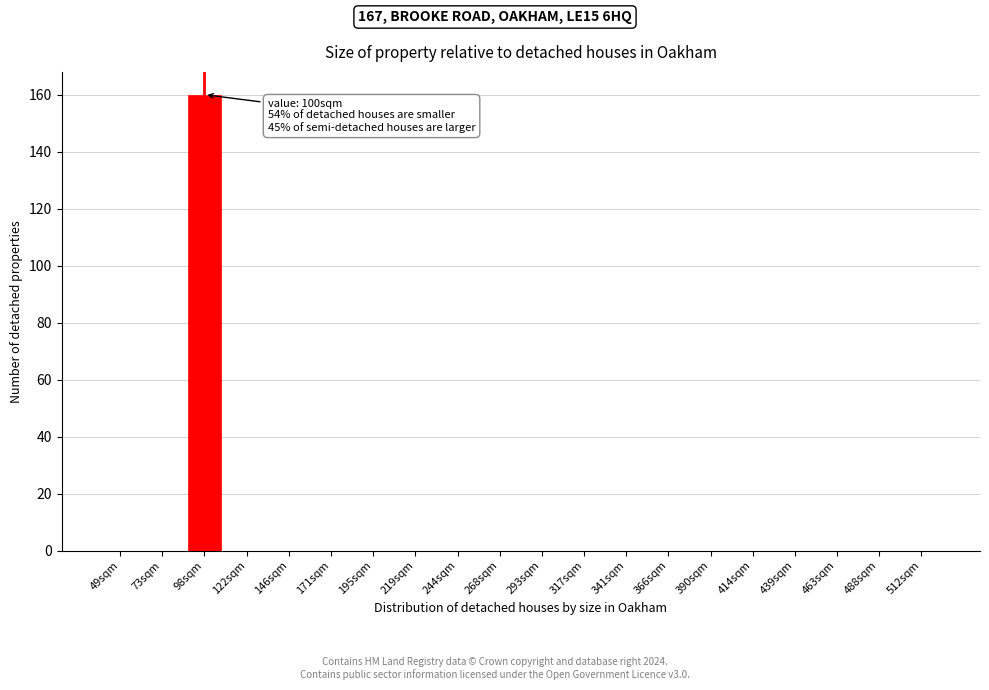

Reading left to right, list all the values displayed in this chart.

49sqm=0	73sqm=0	98sqm=160	122sqm=0	146sqm=0	171sqm=0	195sqm=0	219sqm=0	244sqm=0	268sqm=0	293sqm=0	317sqm=0	341sqm=0	366sqm=0	390sqm=0	414sqm=0	439sqm=0	463sqm=0	488sqm=0	512sqm=0